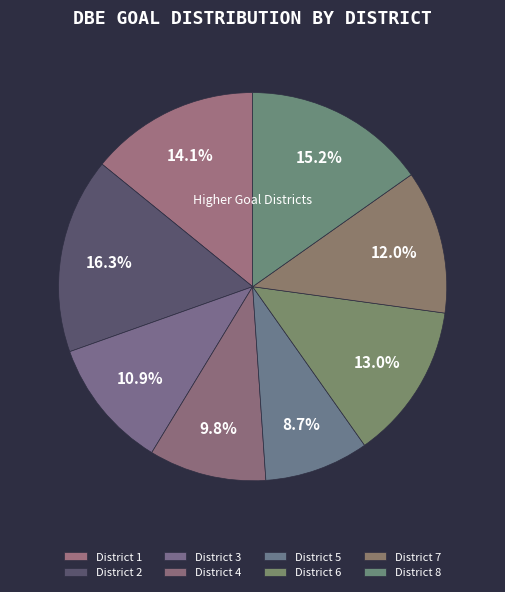

Which category has the biggest portion of the pie?

District 2